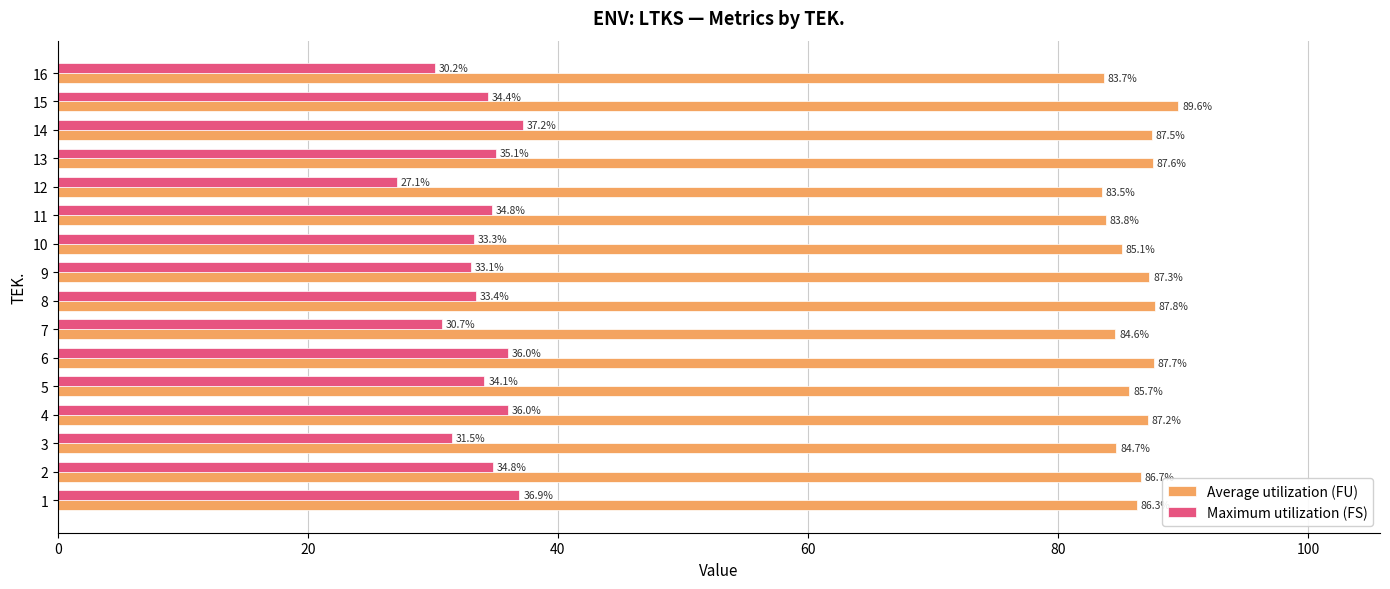

What is the difference between the second highest and second lowest values in the Average utilization (FU) series?

4.1